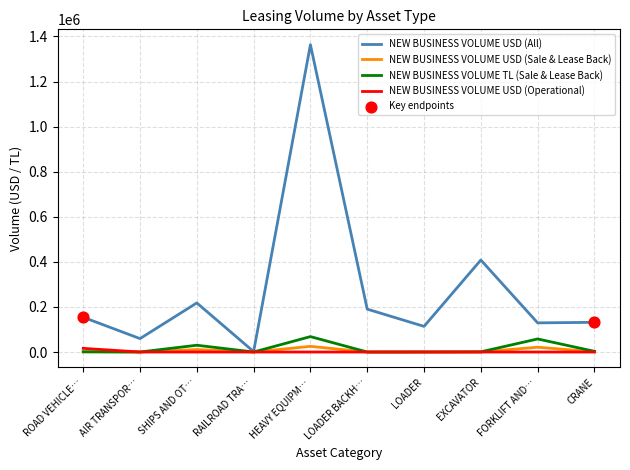

At which category is the sum across all series the highest?

HEAVY EQUIPM…